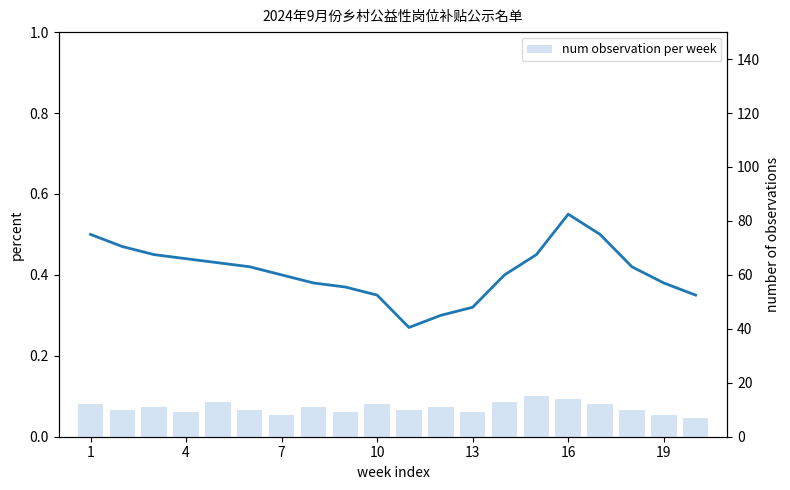

Is it true that 补贴资金归一化 equals 0.3 at 13?

True